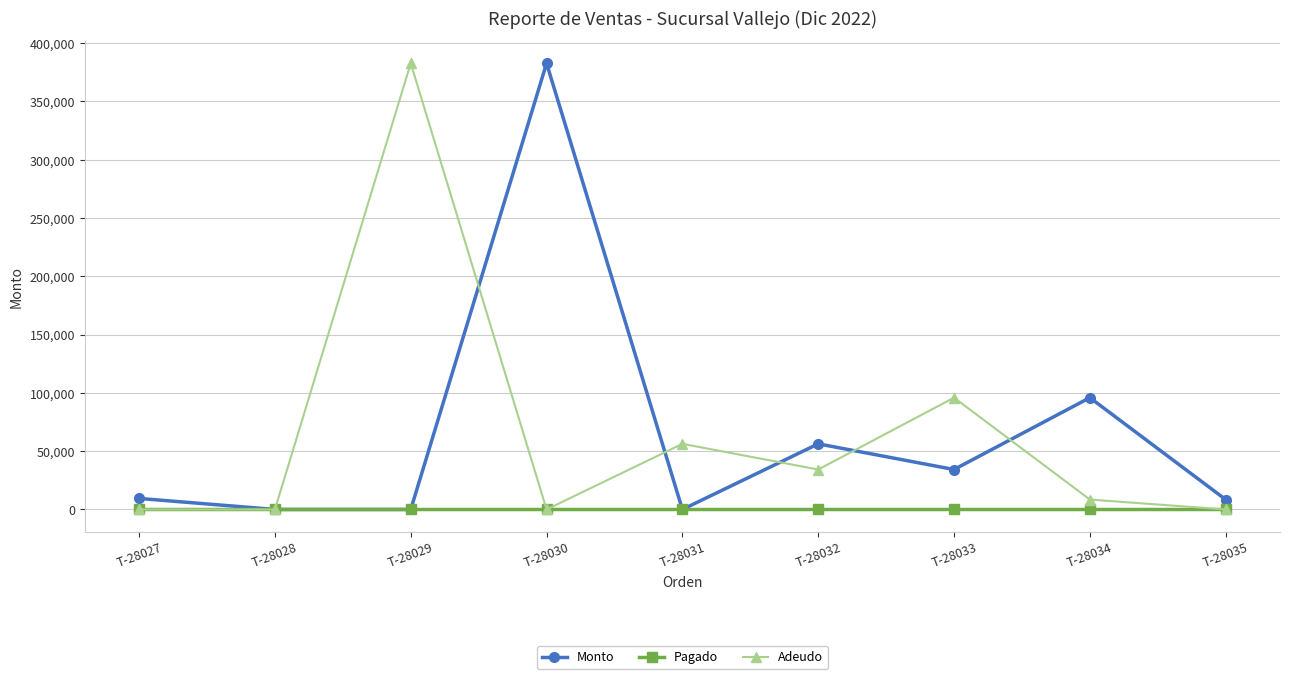

True or false: Monto has a value of 34268 at T-28033.

True